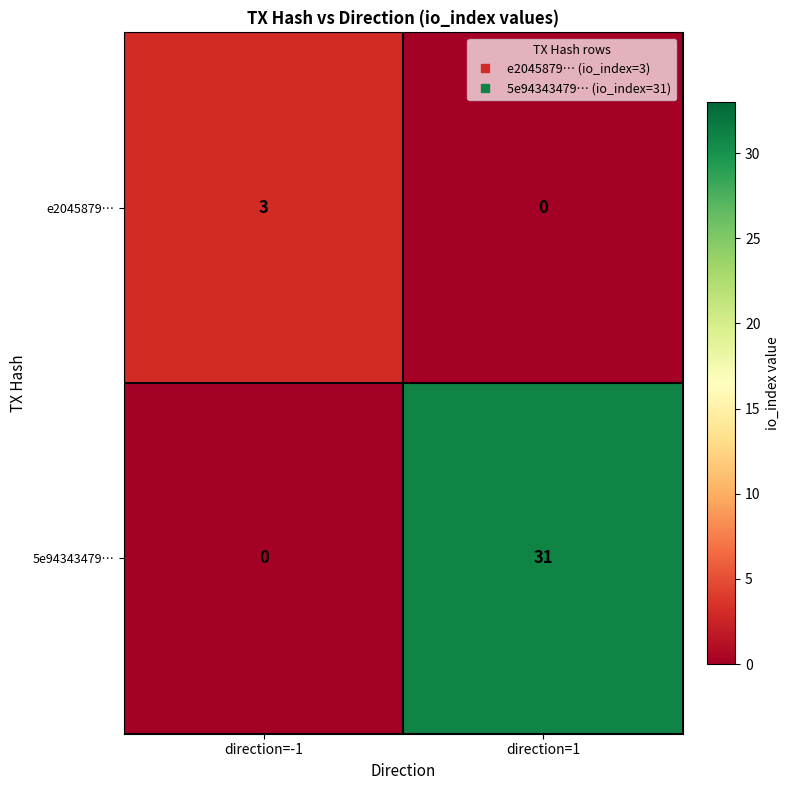

Count the number of data series in this chart.

2